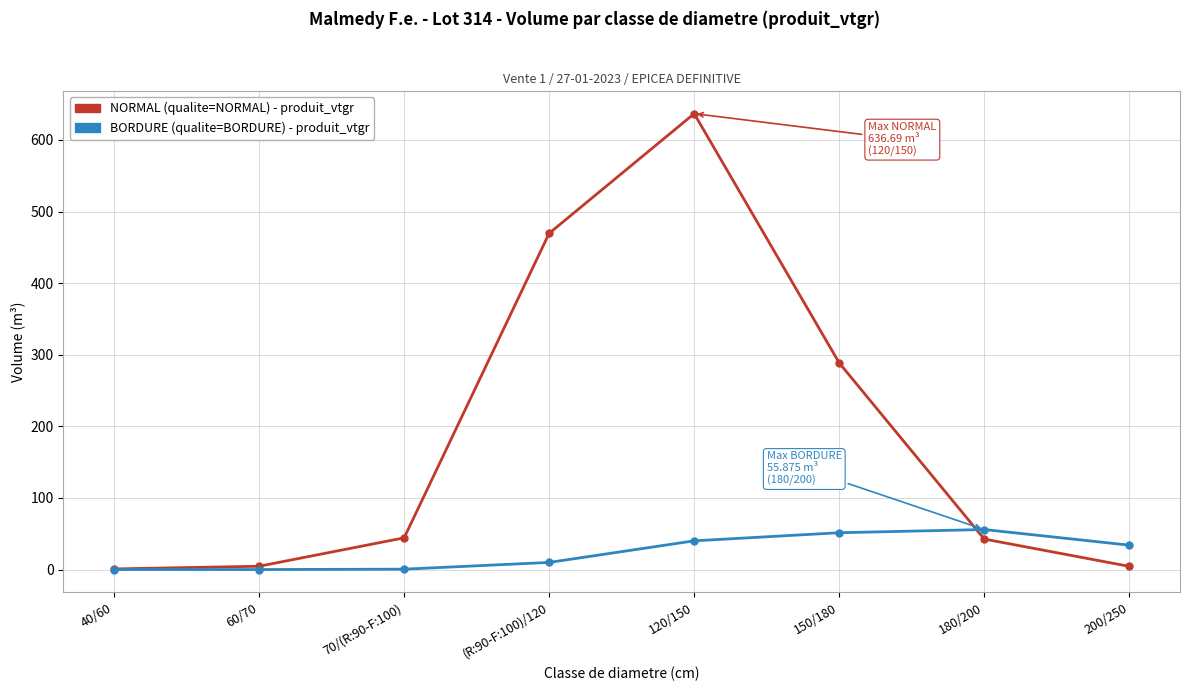

At which category is the sum across all series the highest?

120/150